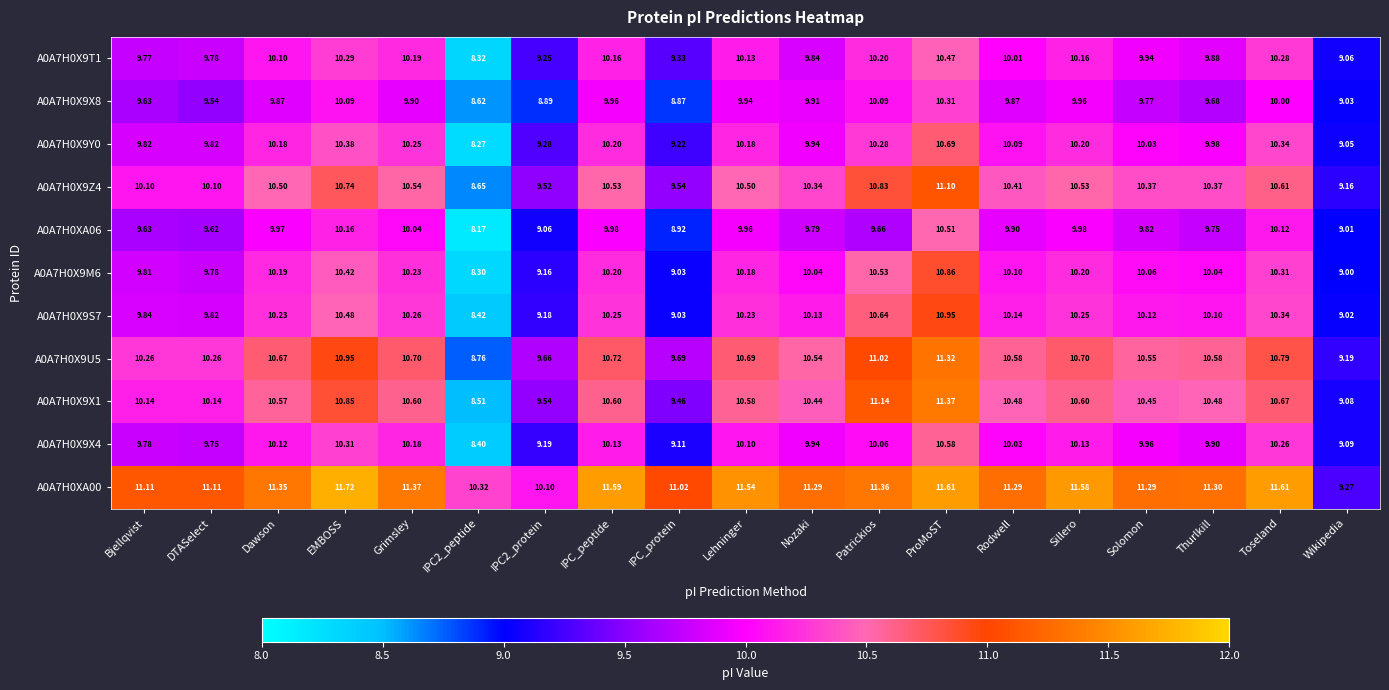

How many data points in A0A7H0X9U5 are above 10?

15